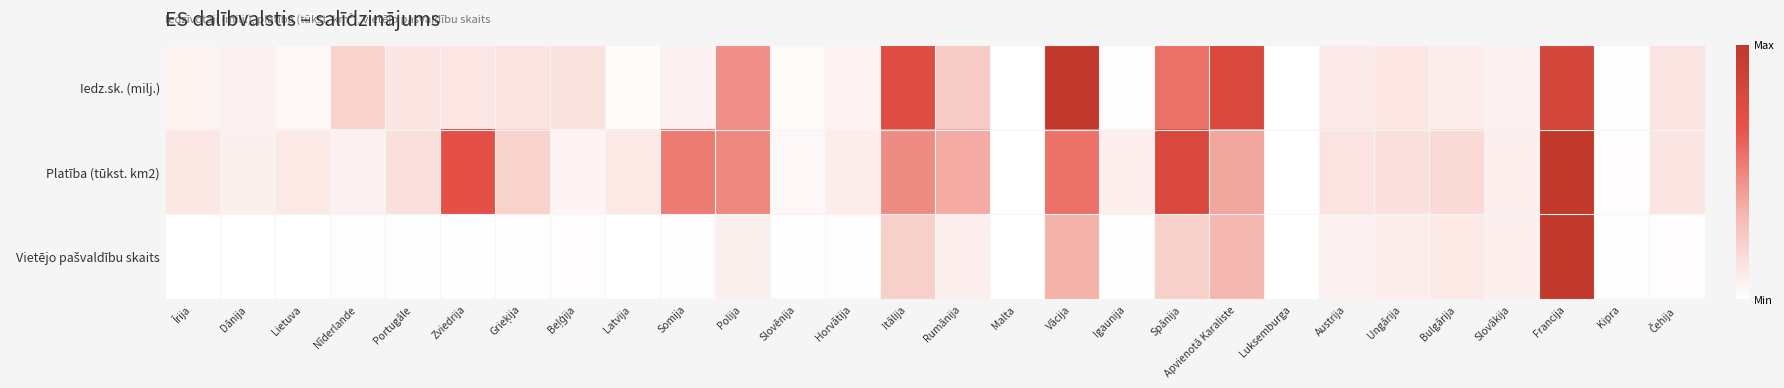

Which has a higher value, Čehija or Luksemburga?

Čehija